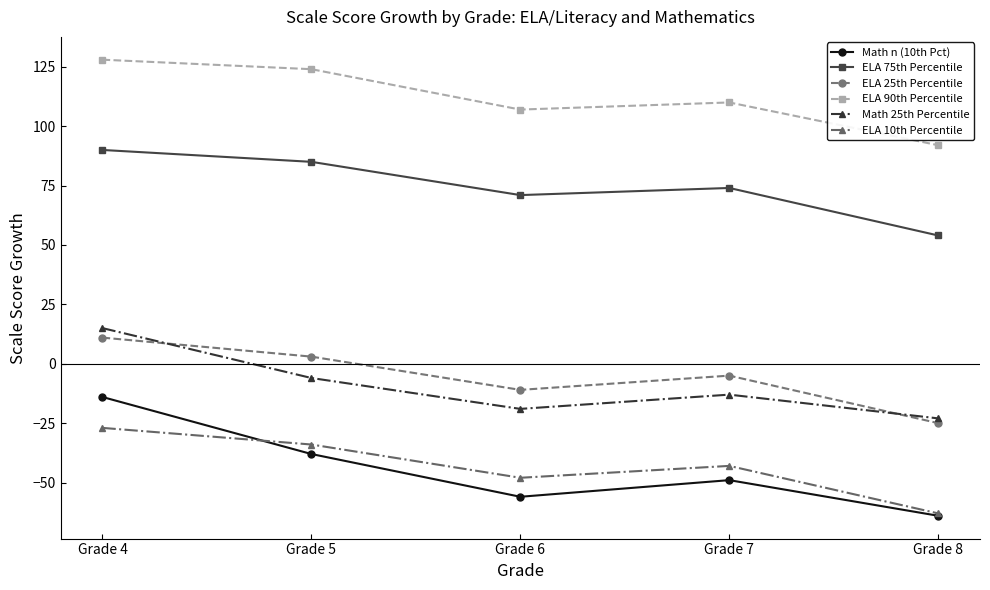

List the series in order of their peak value, lowest first.

ELA 10th Percentile, Math n (10th Pct), ELA 25th Percentile, Math 25th Percentile, ELA 75th Percentile, ELA 90th Percentile